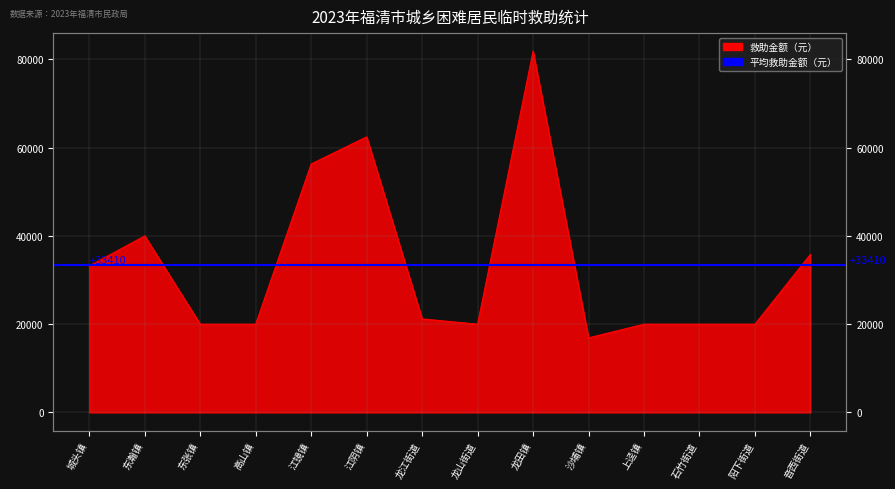

What is the greatest value displayed?

81870